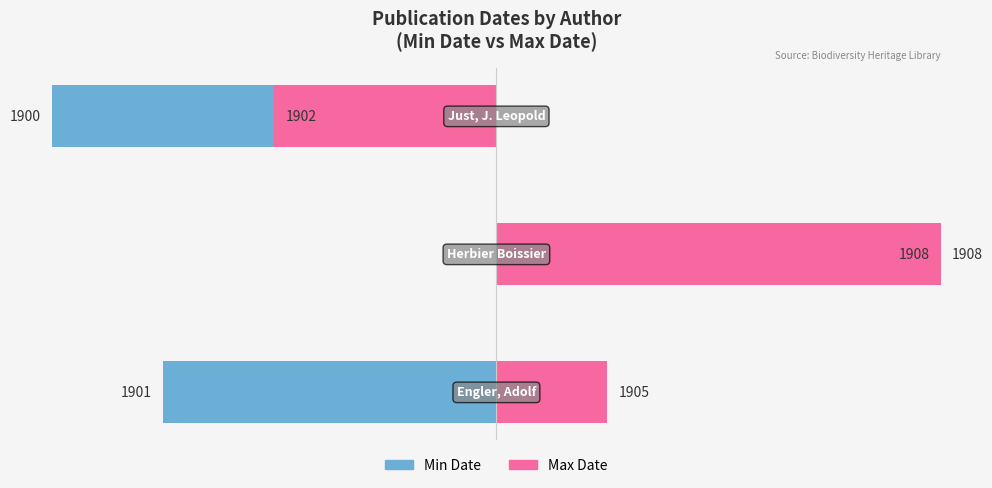

How many distinct data groups are displayed?

2